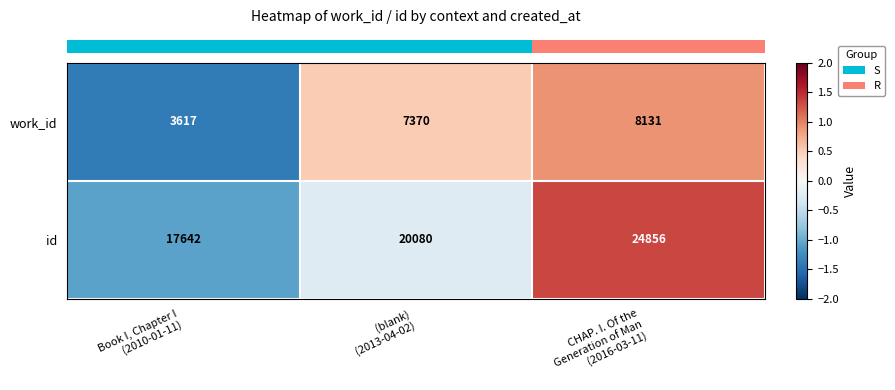

How many series are shown in this chart?

2